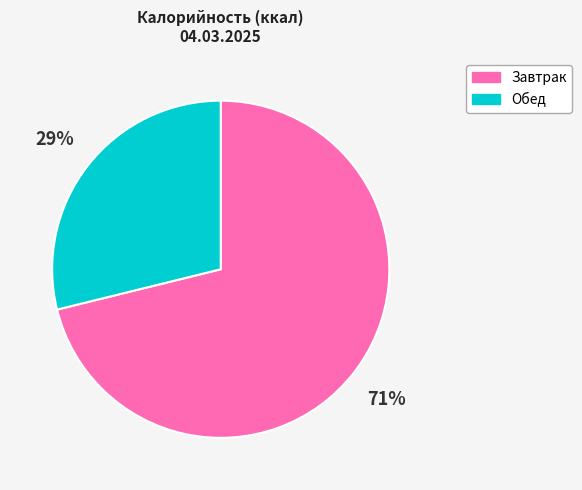

To the nearest percent, what is the average slice percentage?

50%